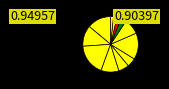

Rank the categories by value from highest to lowest.

12, 00, NN, 11, 21, 01, 22, 31, 02, 03, 10, 20